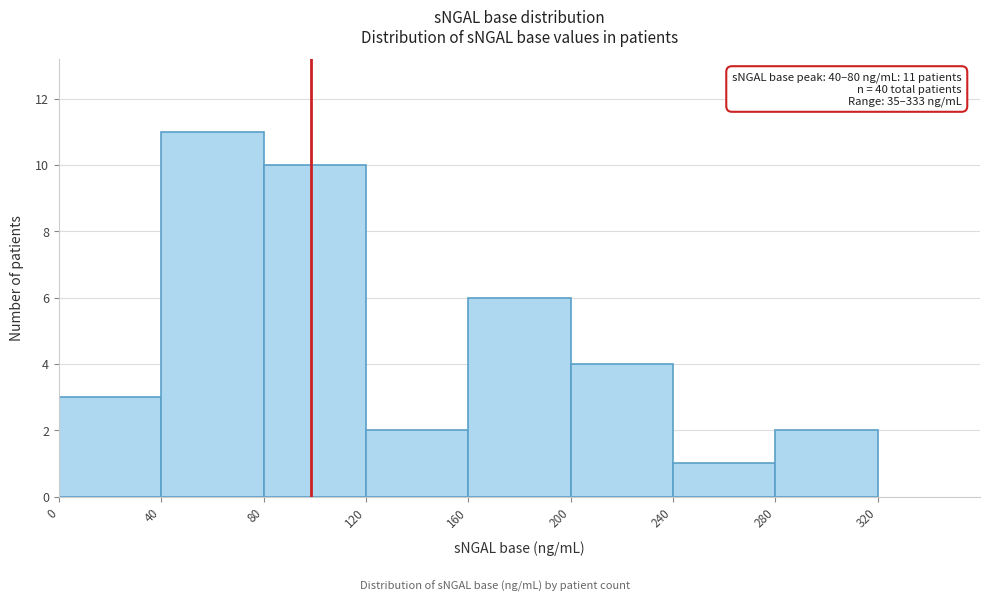

Which range on the x-axis has the tallest bar?

40 to 80